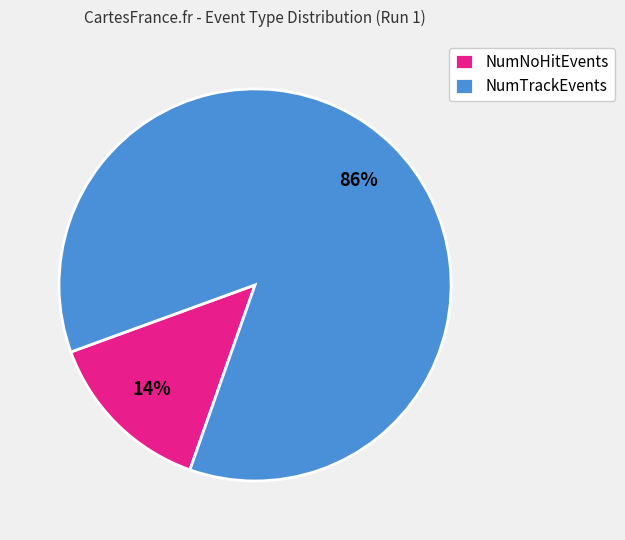

To the nearest percent, what is the difference between the largest and smallest slice percentages?

72%